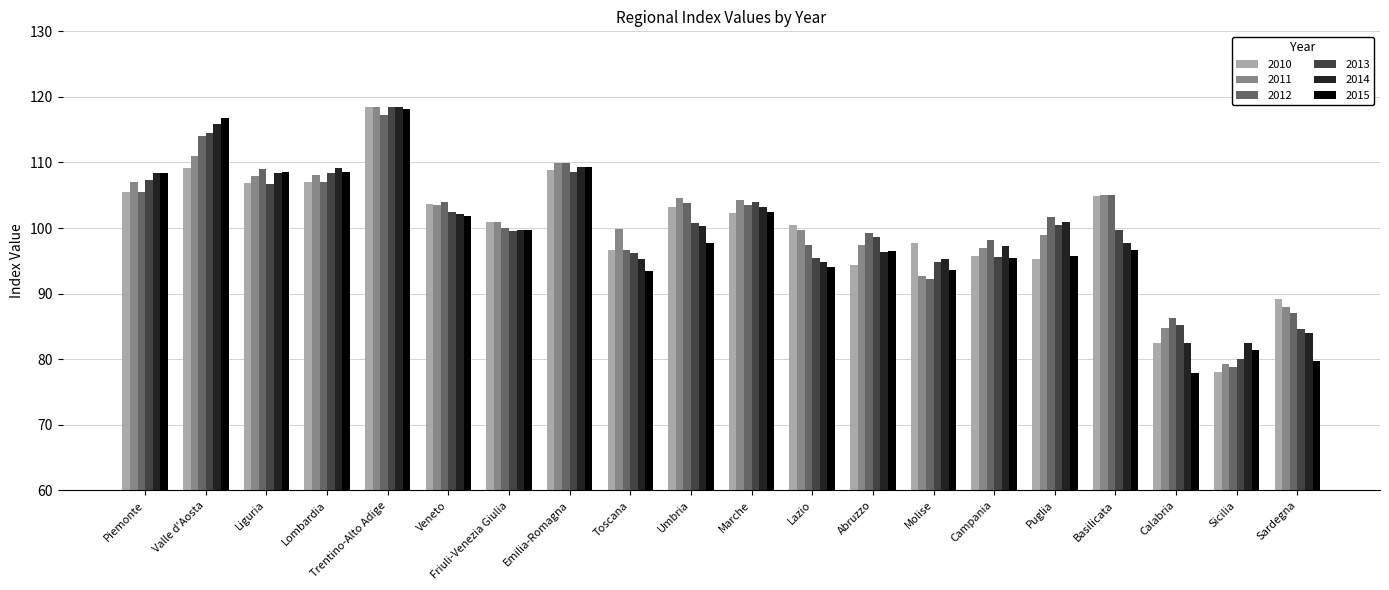

What are all the series names shown in the legend?

2010, 2011, 2012, 2013, 2014, 2015